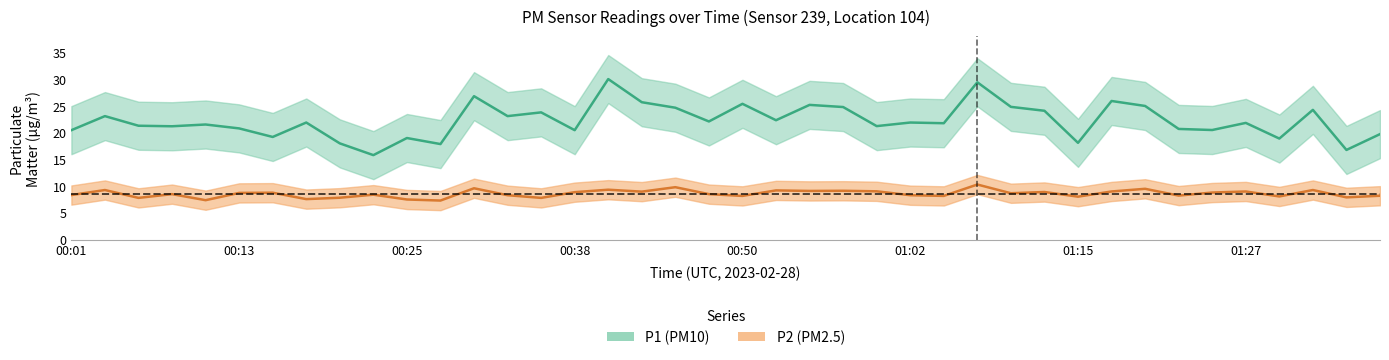

True or false: P1 and P2 intersect in this chart.

False